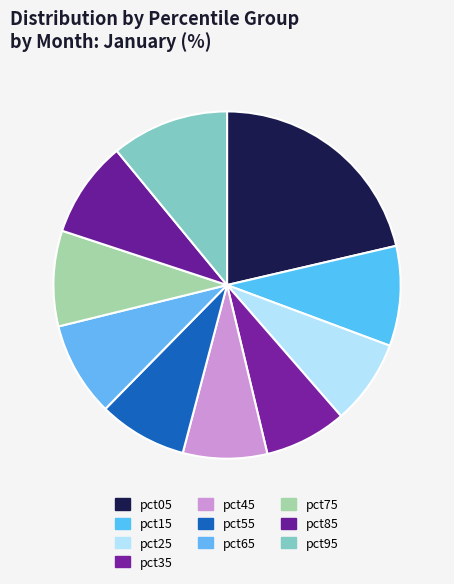

Which has a higher value, pct45 or pct35?

pct45